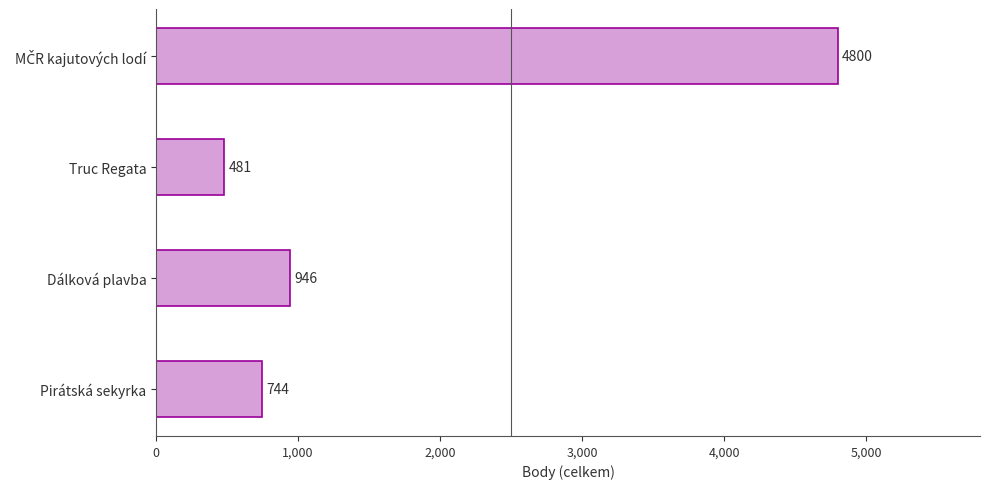

How many bars are there in total?

4